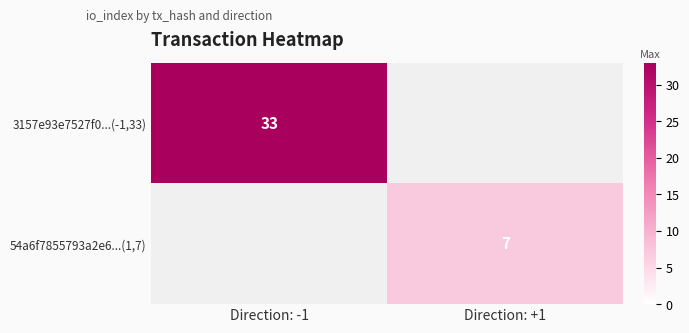

Count the number of categories in the chart.

2